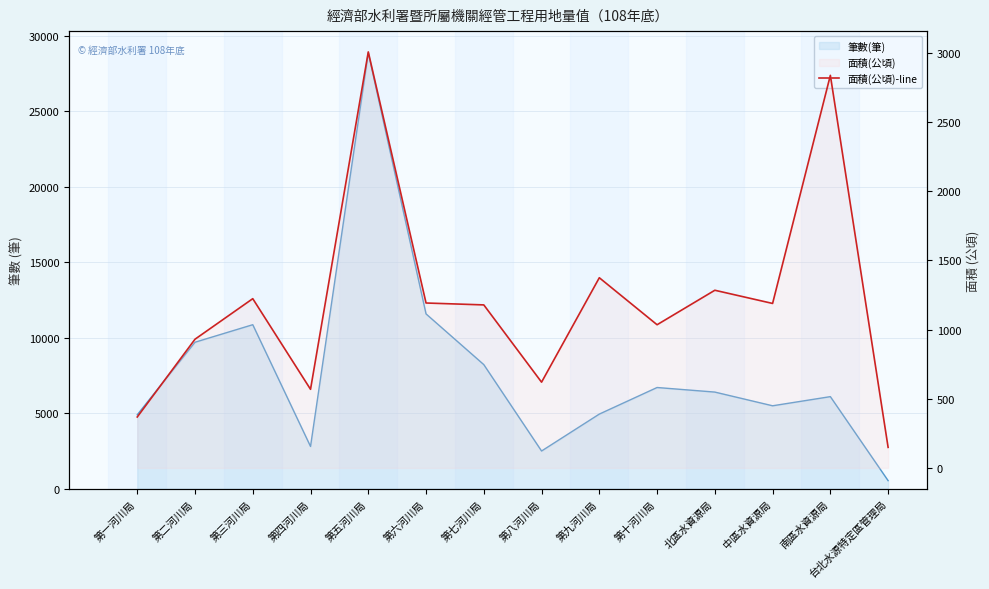

How many lines are shown in the chart?

1